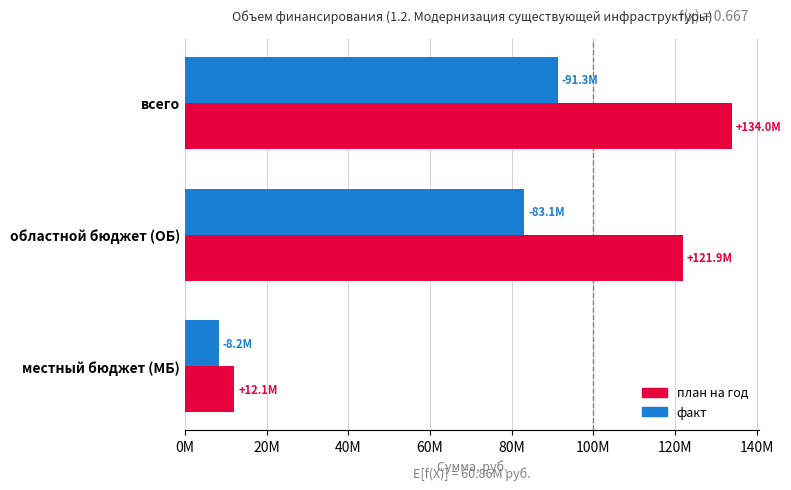

Which series has the largest range (max minus min)?

план на год